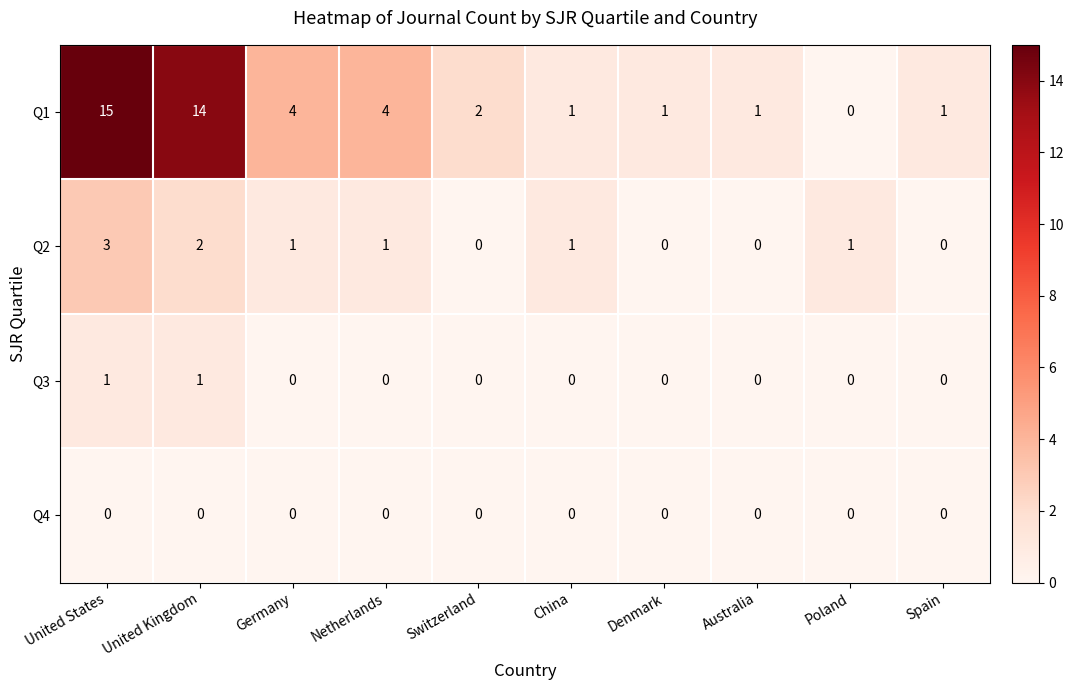

List the series in order of their peak value, highest first.

Q1, Q2, Q3, Q4